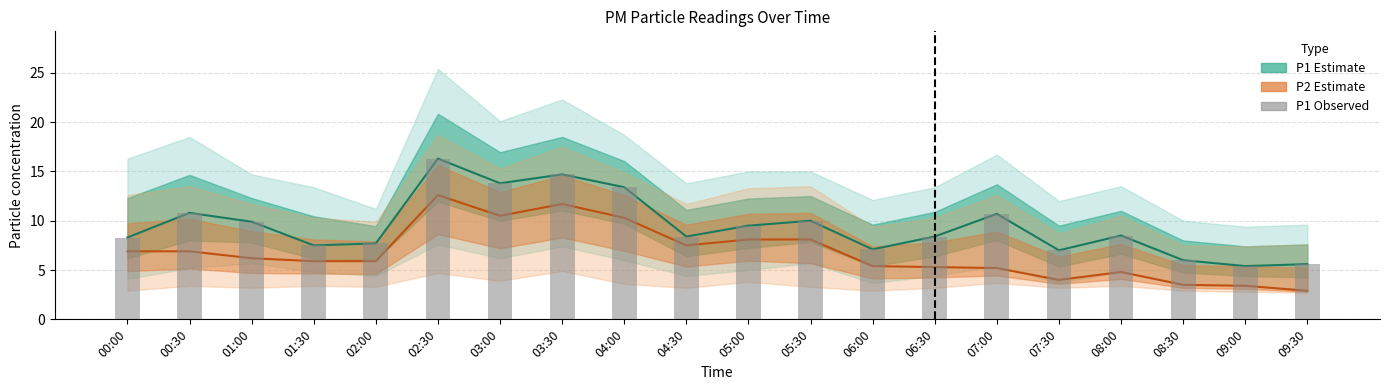

What is the maximum value shown in the chart?

16.3